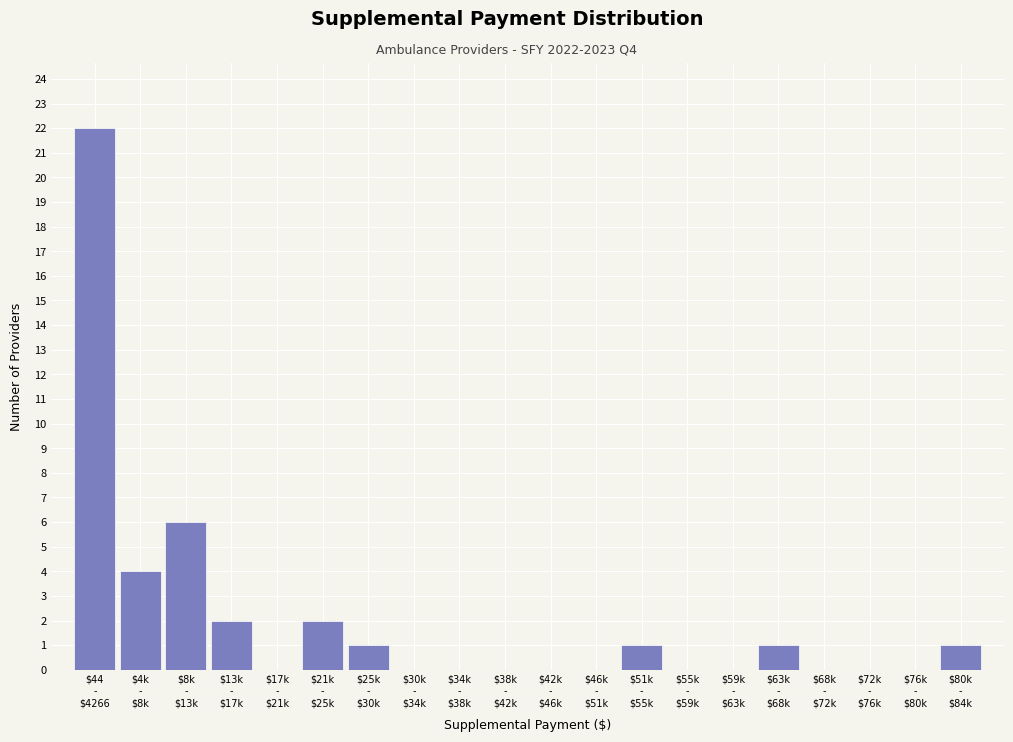

What is the sum of all values?

40